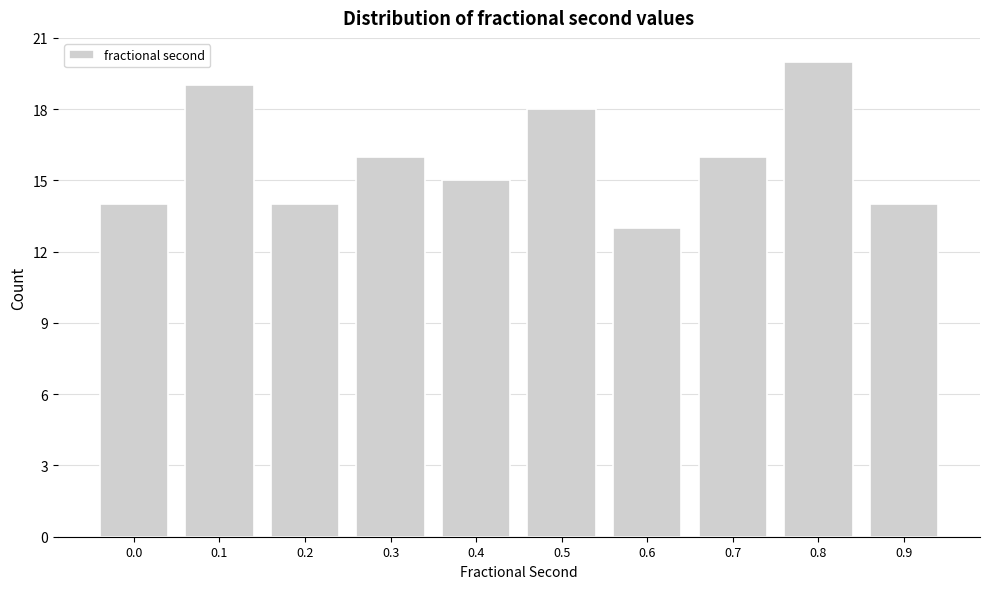

Reading left to right, transcribe all the data shown in this chart.

14	19	14	16	15	18	13	16	20	14